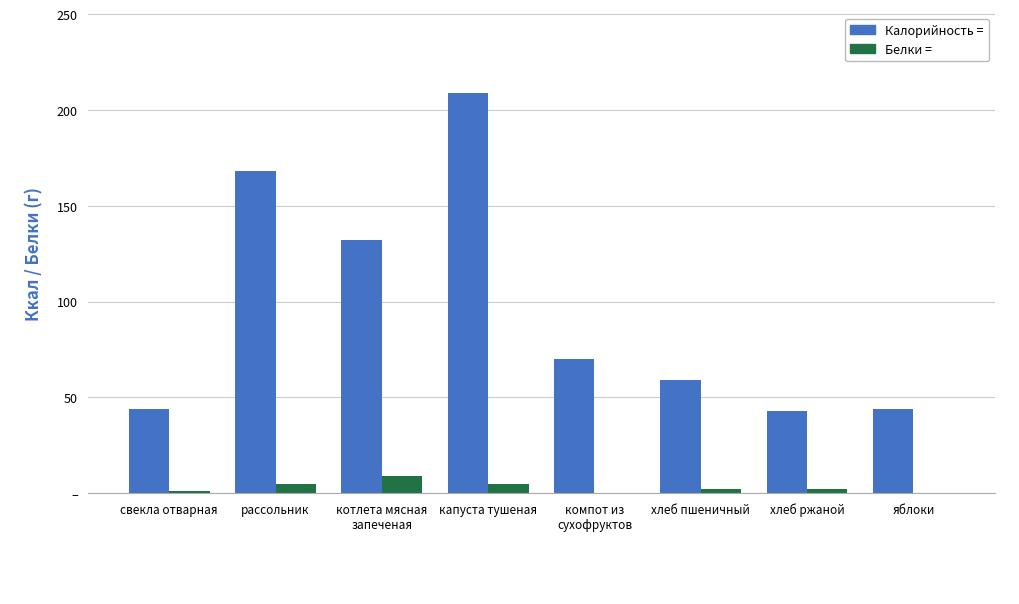

Are the bars grouped side by side (vs. stacked)?

Yes